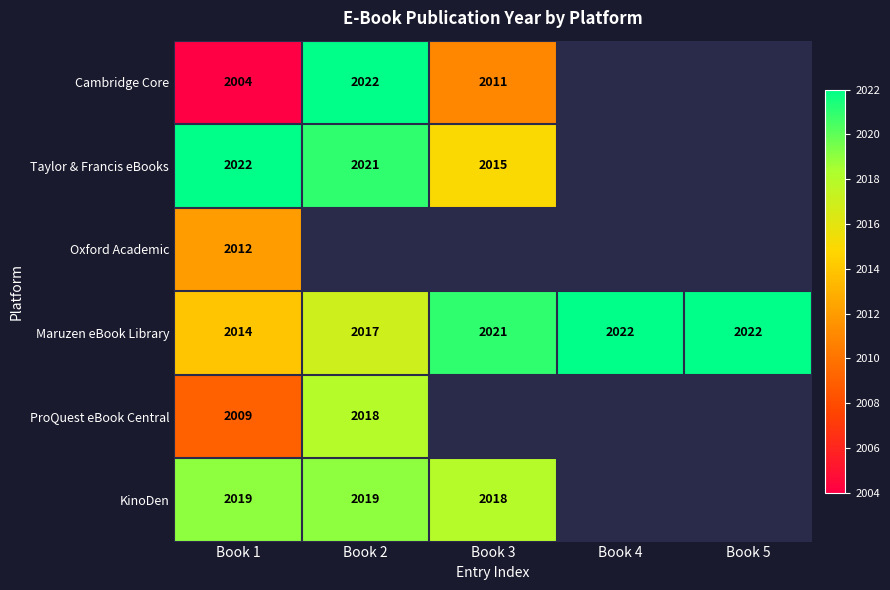

Which has a higher value, Book 2 or Book 4?

Book 4